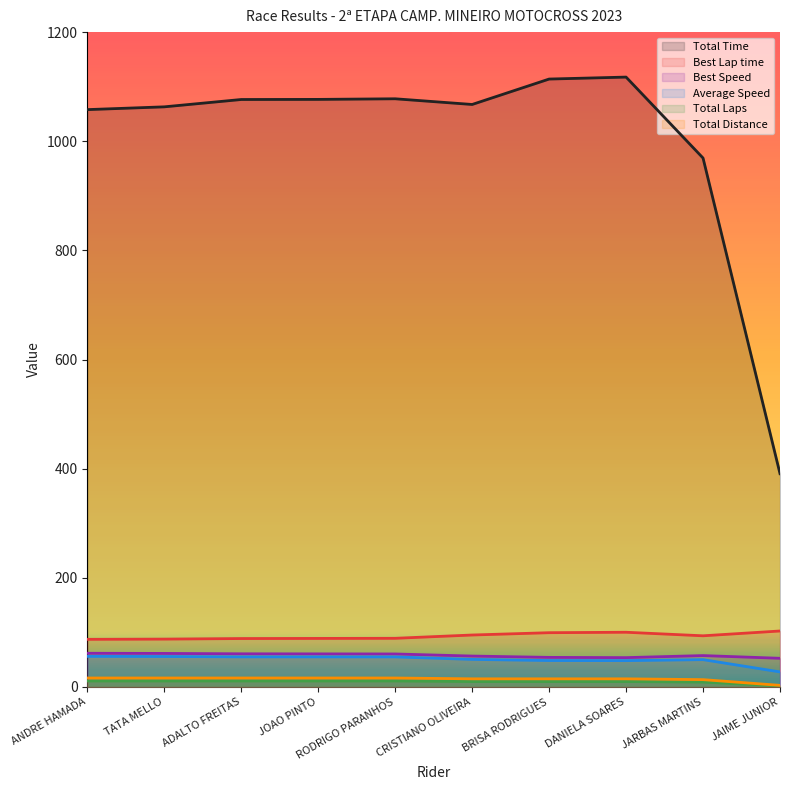

Rank the series by their maximum value, from highest to lowest.

Total Time, Best Lap time, Best Speed, Average Speed, Total Distance, Total Laps